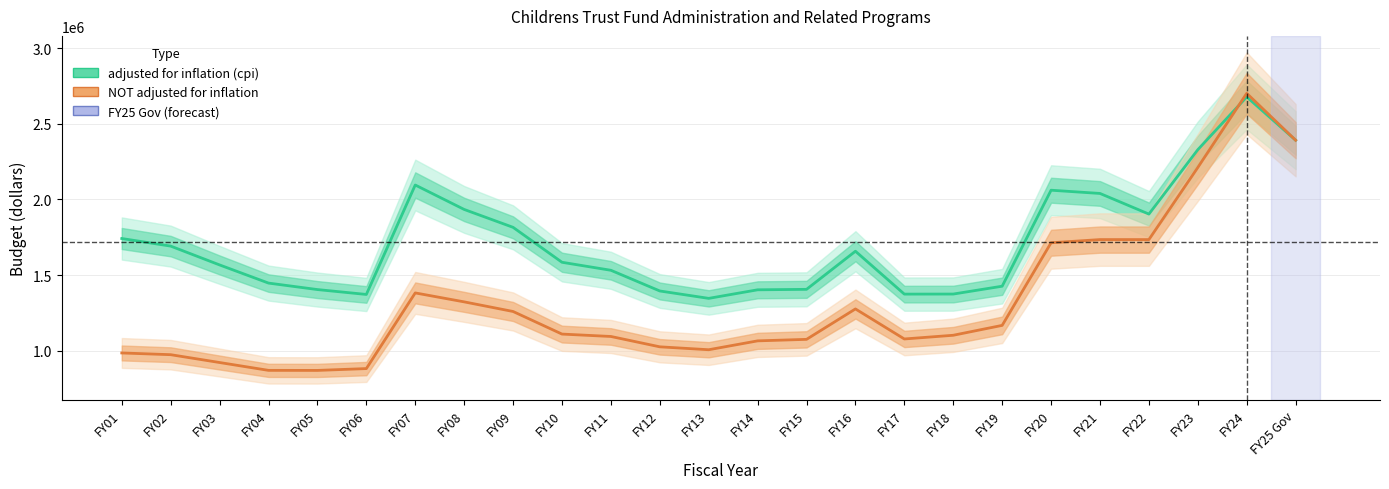

Which category has the lowest value in the NOT adjusted for inflation series?

FY05